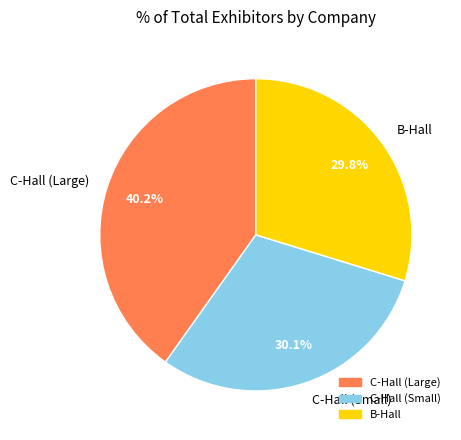

How many segments does this pie chart have?

3